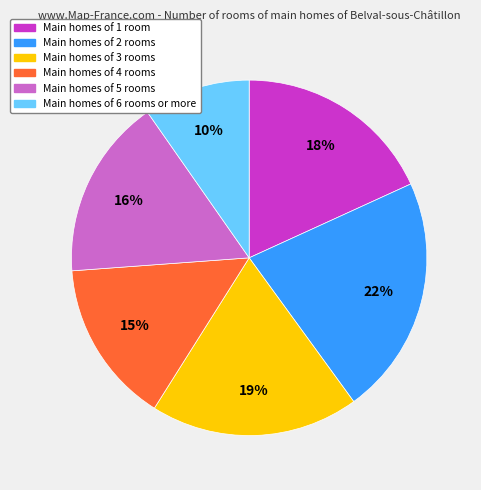

Does any single category account for the majority?

No